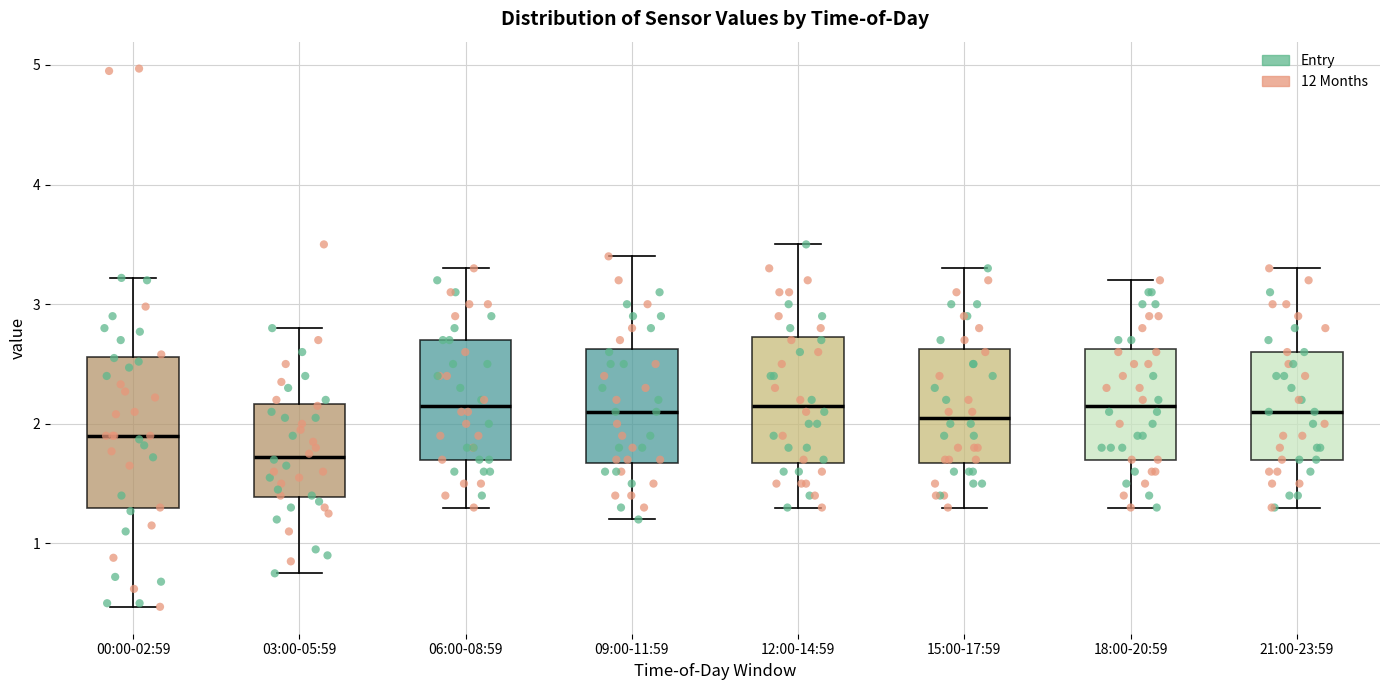

Reading left to right, transcribe this box plot: for each box, give where its median line is, the range the box spans, and where its two whiskers end, as read against the y-axis. The values are not printed on the chart, so give them approximately, as read against the axis.

00:00-02:59: median 1.9, box 1.3 to 2.6, whiskers 0.5 to 3.2
03:00-05:59: median 1.7, box 1.4 to 2.2, whiskers 0.8 to 2.8
06:00-08:59: median 2.2, box 1.7 to 2.7, whiskers 1.3 to 3.3
09:00-11:59: median 2.1, box 1.7 to 2.6, whiskers 1.2 to 3.4
12:00-14:59: median 2.2, box 1.7 to 2.7, whiskers 1.3 to 3.5
15:00-17:59: median 2.1, box 1.7 to 2.6, whiskers 1.3 to 3.3
18:00-20:59: median 2.2, box 1.7 to 2.6, whiskers 1.3 to 3.2
21:00-23:59: median 2.1, box 1.7 to 2.6, whiskers 1.3 to 3.3